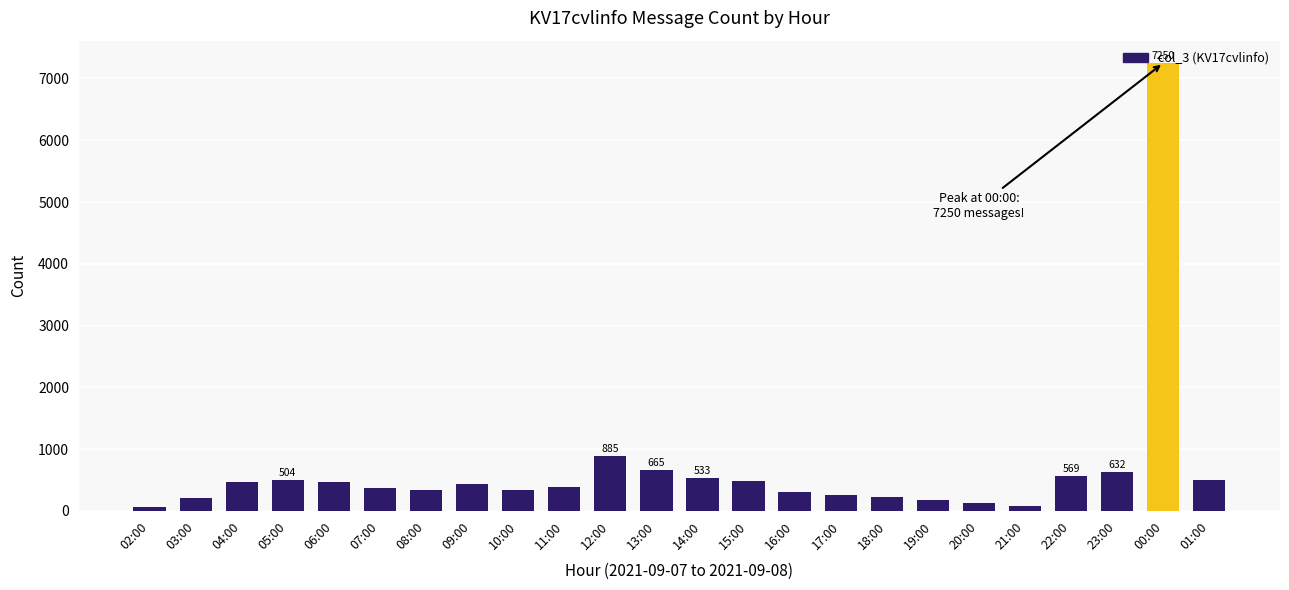

Which has a higher value, 17:00 or 15:00?

15:00